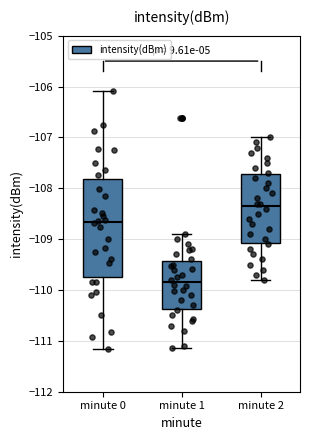

Reading left to right, transcribe this box plot: for each box, give where its median line is, the range the box spans, and where its two whiskers end, as read against the y-axis. The values are not printed on the chart, so give them approximately, as read against the axis.

minute 0: median -108.7, box -109.7 to -107.8, whiskers -111.2 to -106.1
minute 1: median -109.8, box -110.4 to -109.4, whiskers -111.1 to -108.9
minute 2: median -108.3, box -109.1 to -107.7, whiskers -109.8 to -107.0